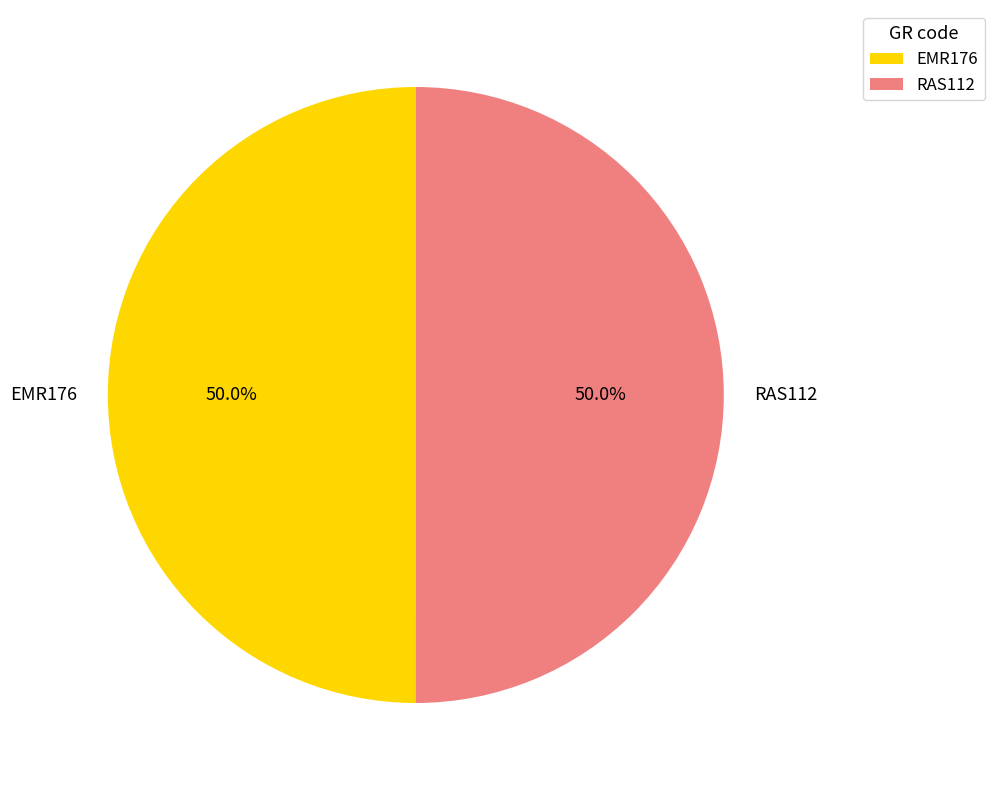

Do RAS112 and EMR176 together represent more than half of the pie?

Yes